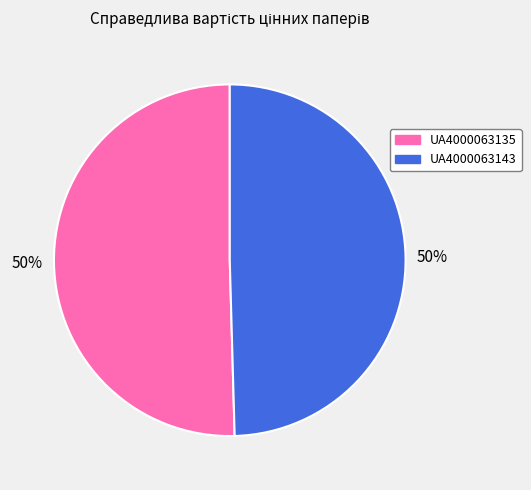

Approximately how many times larger is the value at UA4000063143 compared to UA4000063135?

1.0